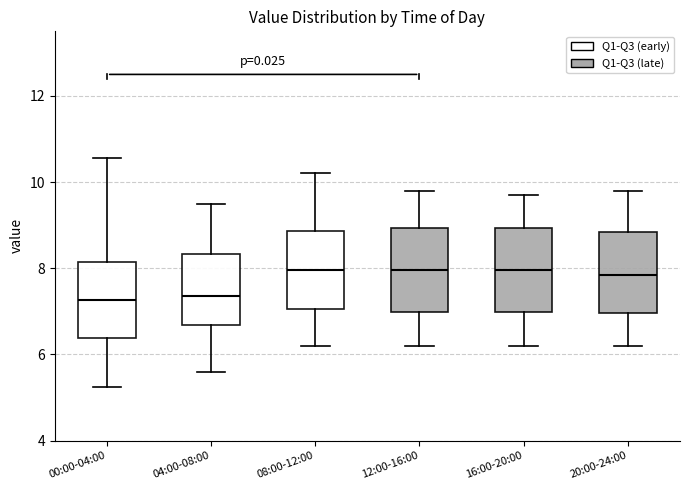

Where is the upper edge of the box for 00:00-04:00 on the y-axis? The values are not printed on the chart, so give them approximately, as read against the axis.

8.2